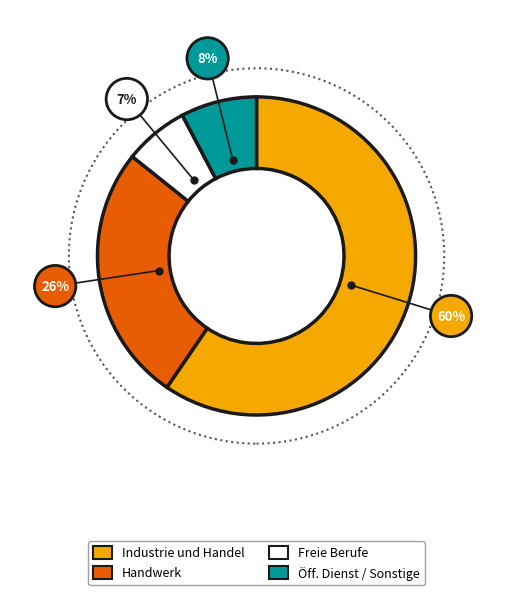

Does any single category account for the majority?

Yes